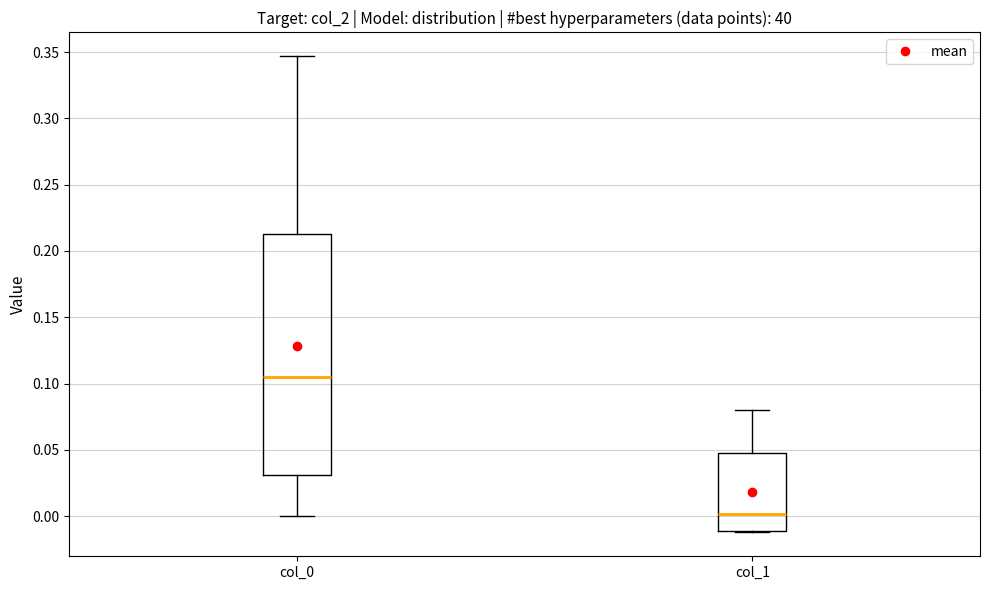

Which box has the lowest median line?

col_1